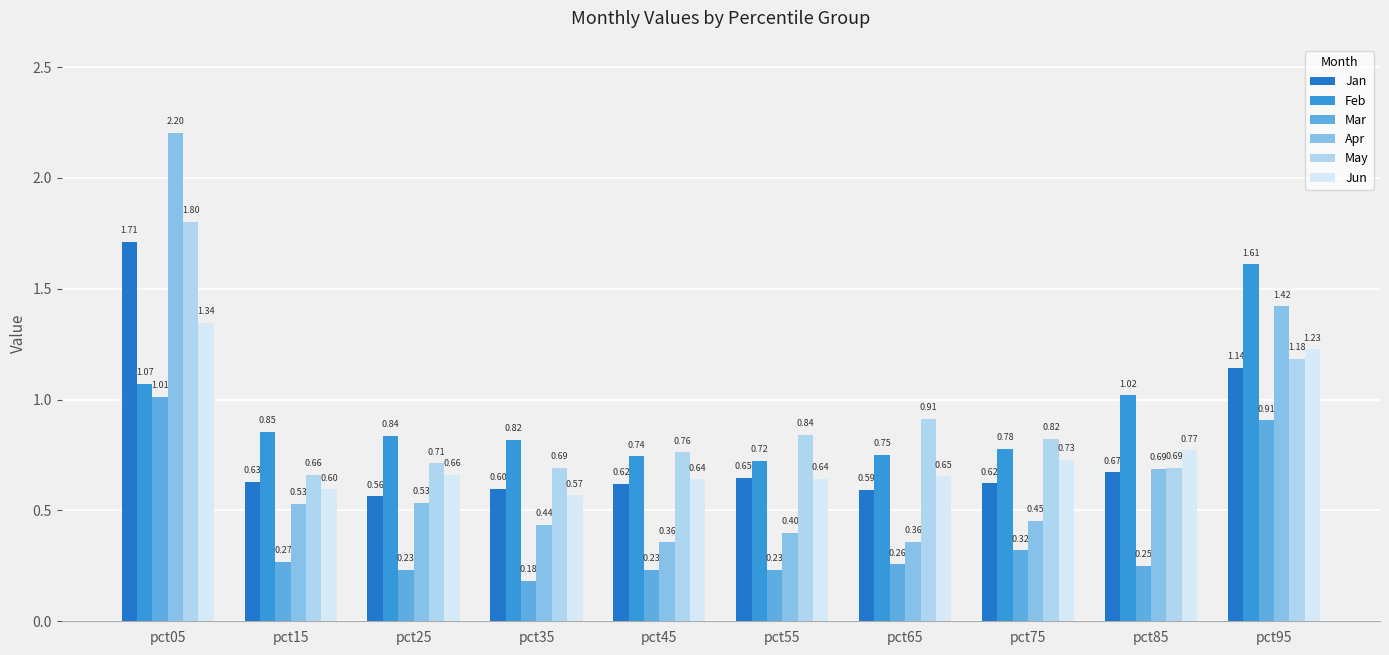

What is the sum of all Jan values?

7.8